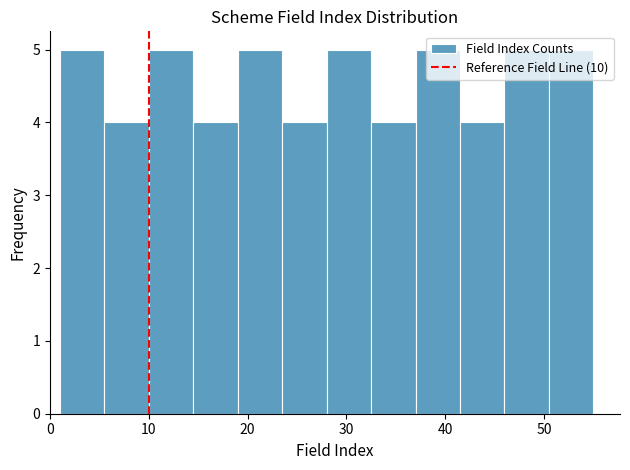

Reading left to right, list every bar in this chart as the range it spans on the x-axis followed by its height. Neither the bar edges nor the heights are printed on the chart, so give them approximately, as read against the axes.

1.0 to 5.5: 5
5.5 to 10.0: 4
10.0 to 14.5: 5
14.5 to 19.0: 4
19.0 to 23.5: 5
23.5 to 28.0: 4
28.0 to 32.5: 5
32.5 to 37.0: 4
37.0 to 41.5: 5
41.5 to 46.0: 4
46.0 to 50.5: 5
50.5 to 55.0: 5